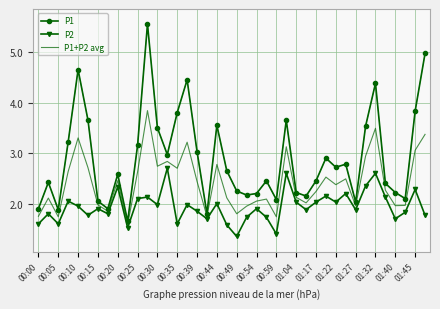

What is the difference between the maximum and minimum values in the P1 series?

3.9